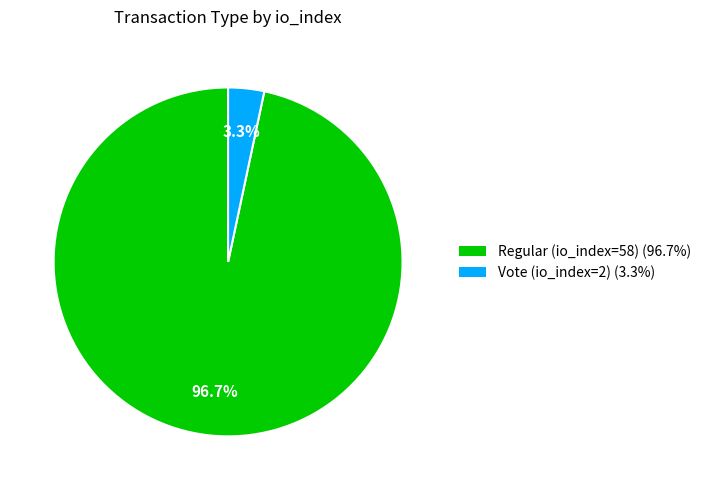

Which has a higher value, Regular (io_index=58) or Vote (io_index=2)?

Regular (io_index=58)